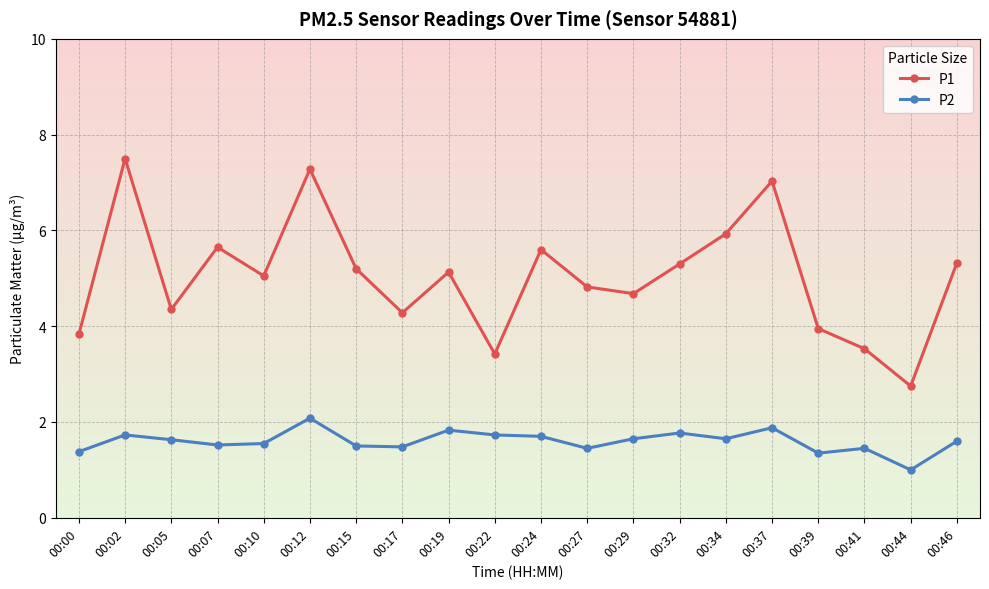

Which series has the largest range (max minus min)?

P1